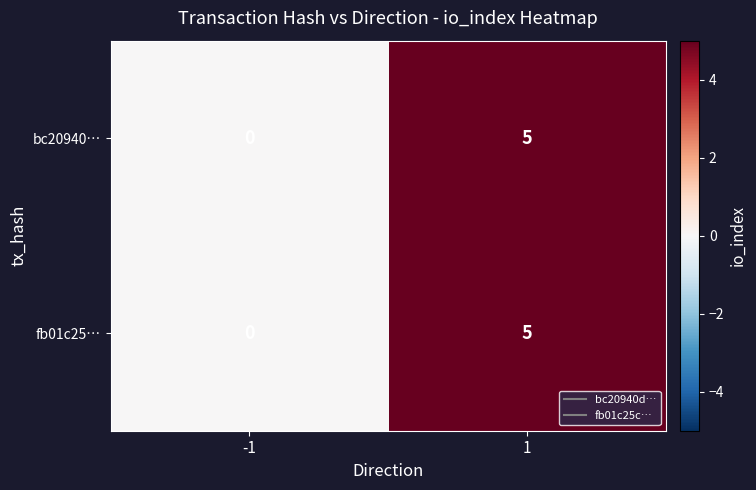

Which label corresponds to the largest value in the chart?

1